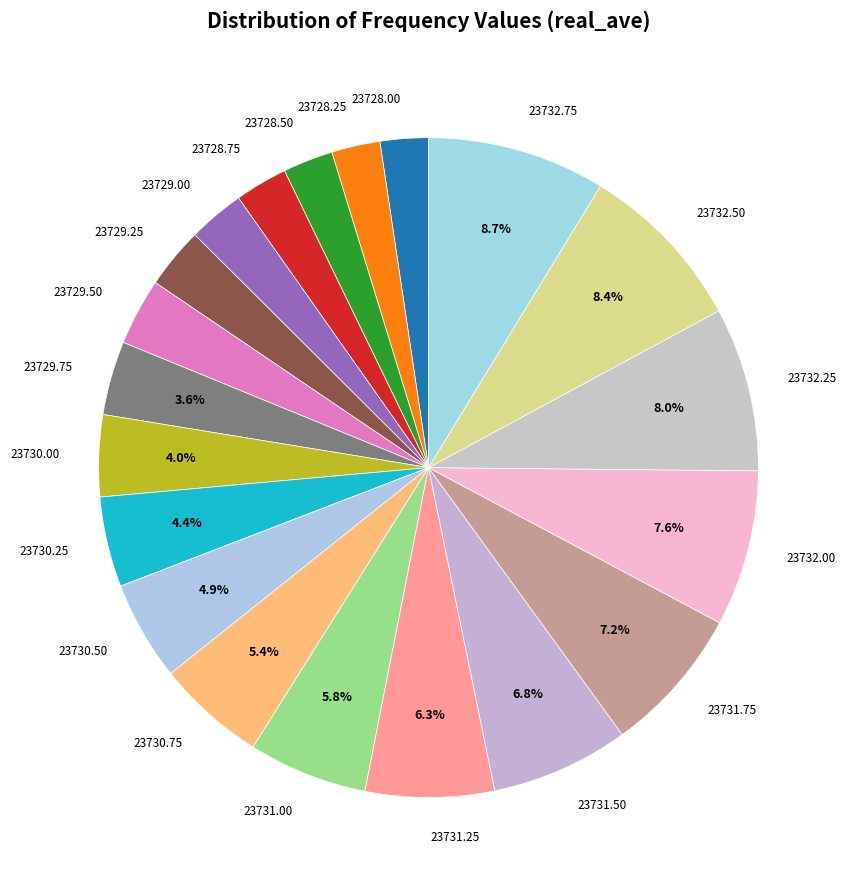

Between 23730.00 and 23732.75, which is larger?

23732.75